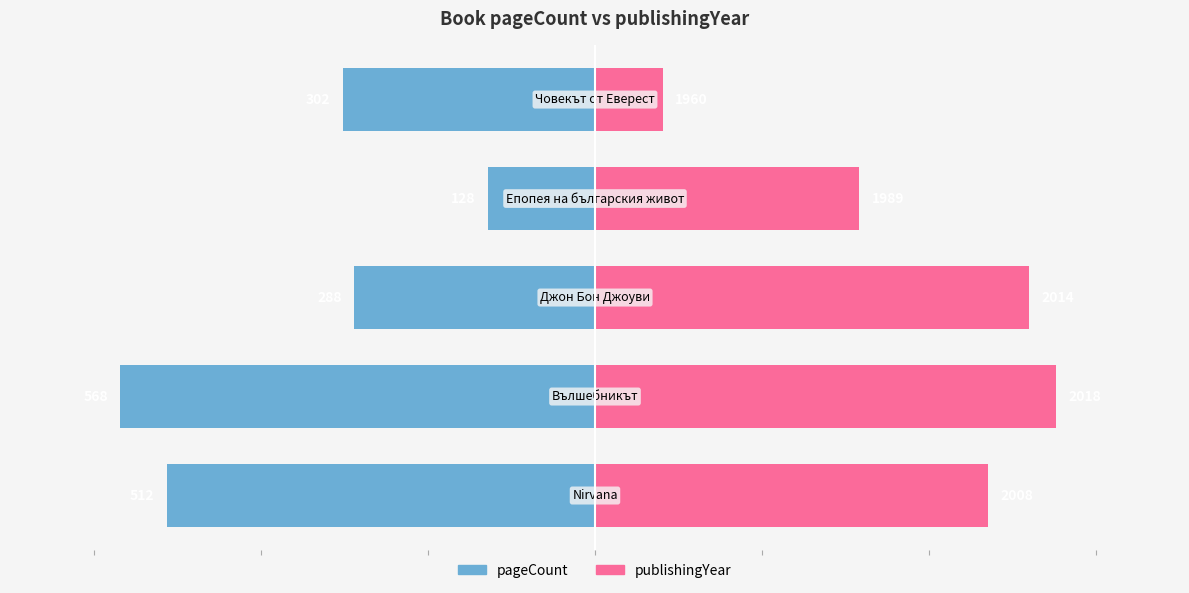

Rank the series at 2 from lowest to highest value.

pageCount, publishingYear